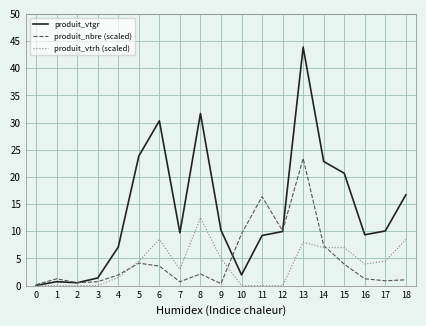

List the series in order of their peak value, highest first.

produit_vtgr, produit_nbre (scaled), produit_vtrh (scaled)